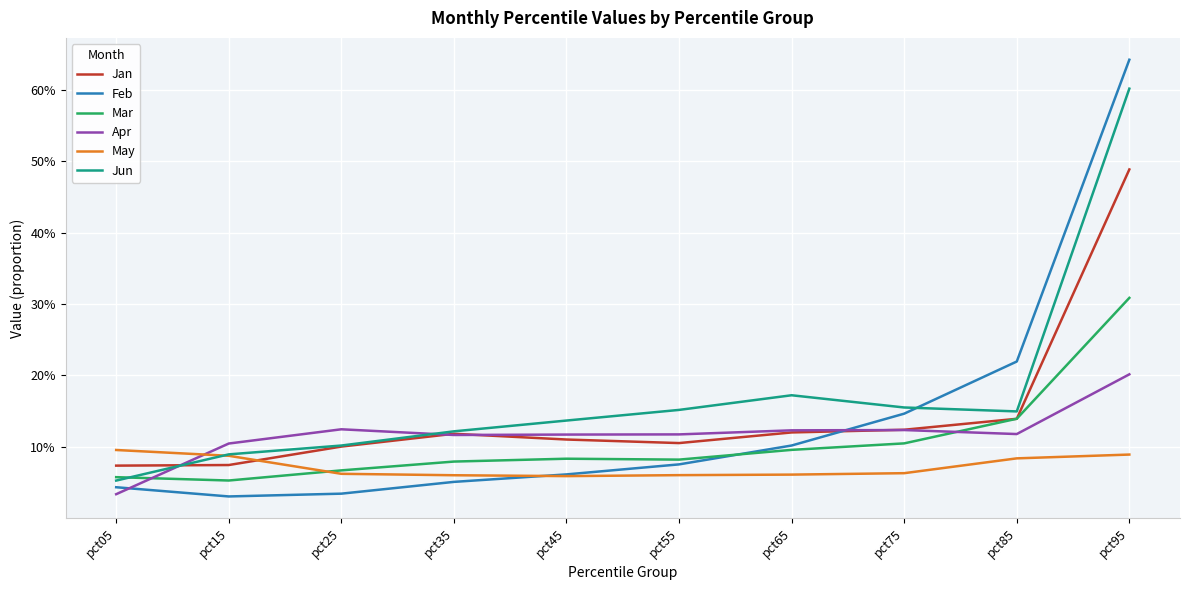

Is it true that Feb equals 1.1 at pct95?

False